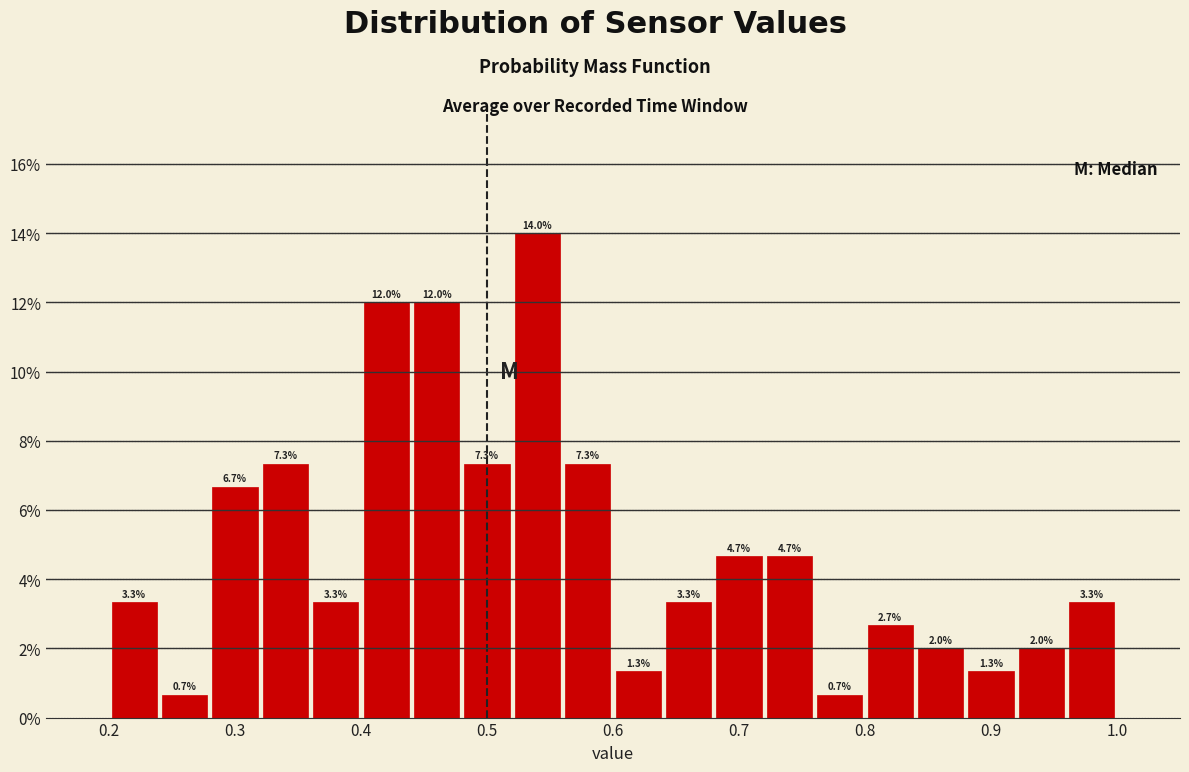

How tall is the bar that spans 0.76 to 0.80 on the x-axis?

0.7